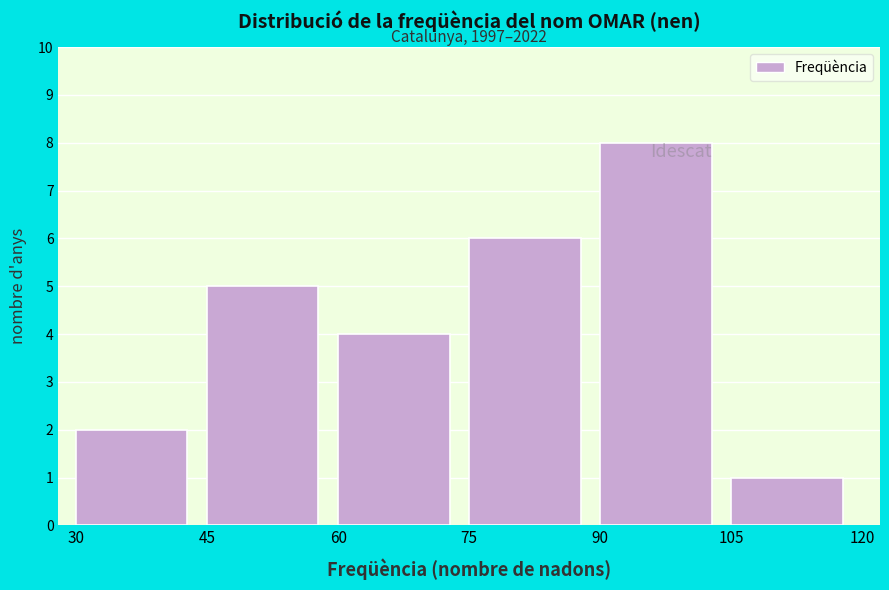

Which range on the x-axis has the tallest bar?

90 to 105